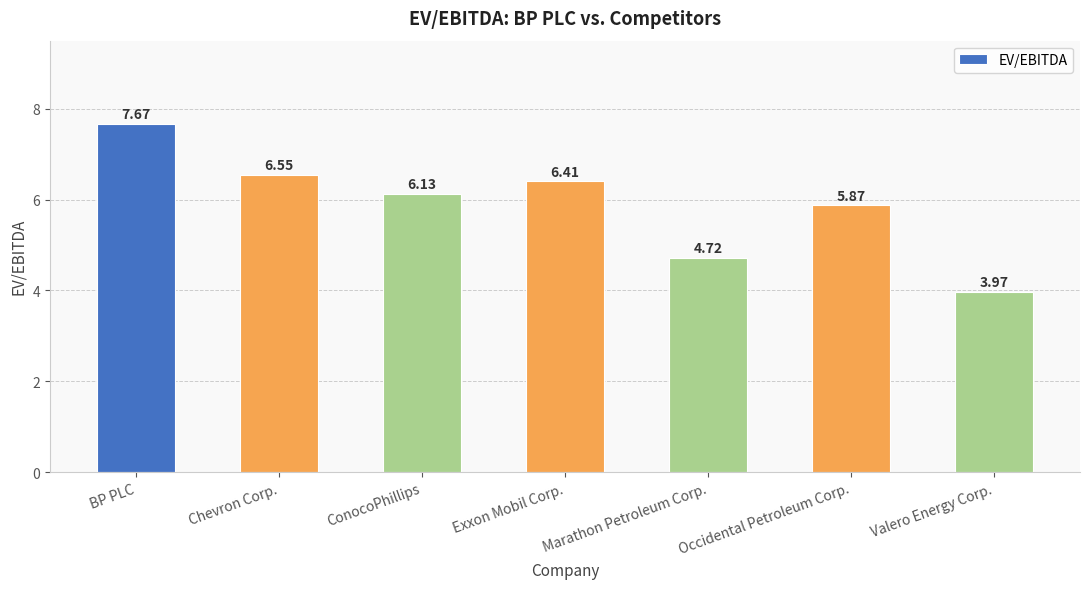

What is the sum of the values at Chevron Corp. and Occidental Petroleum Corp.?

12.4